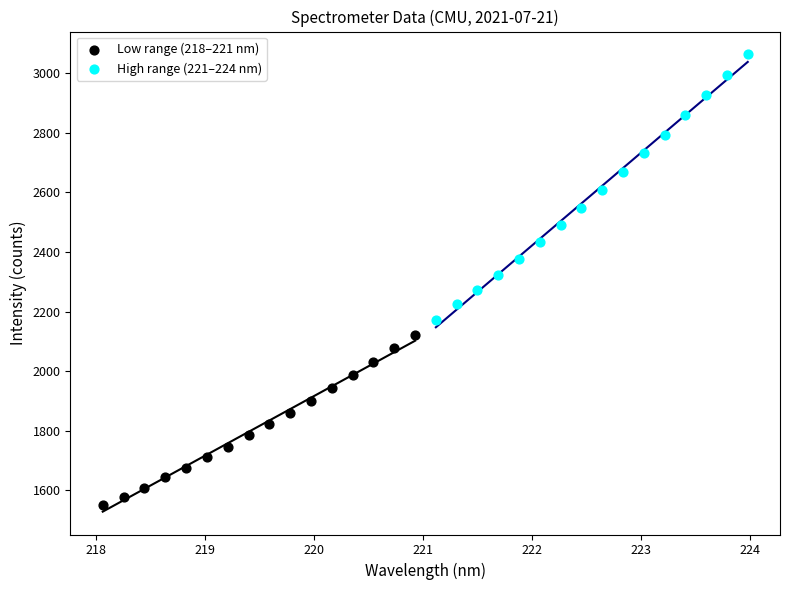

What are all the series names shown in the legend?

Low range (218–221 nm), High range (221–224 nm)